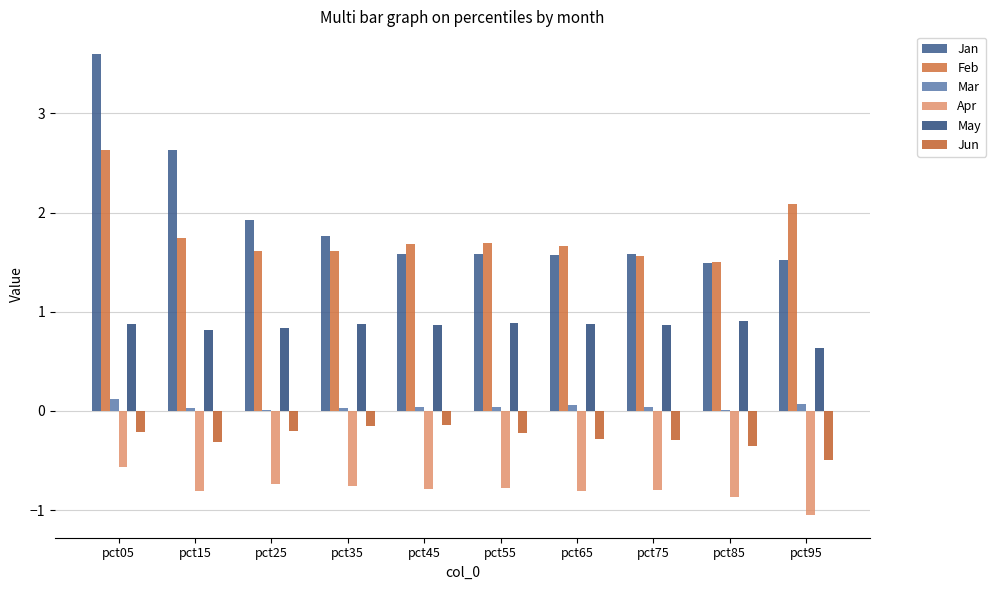

What is the value of the Jun bar at the 5th from the left?

-0.1